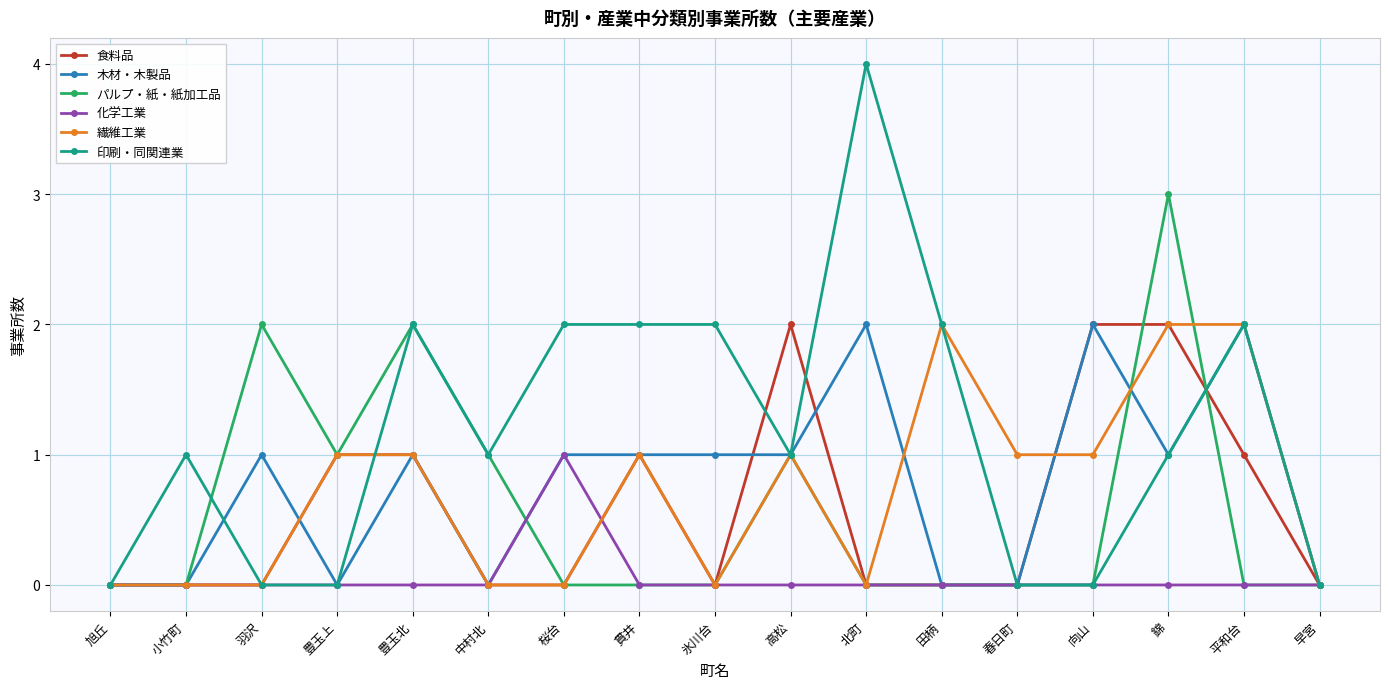

At which category is the sum across all series the highest?

錦